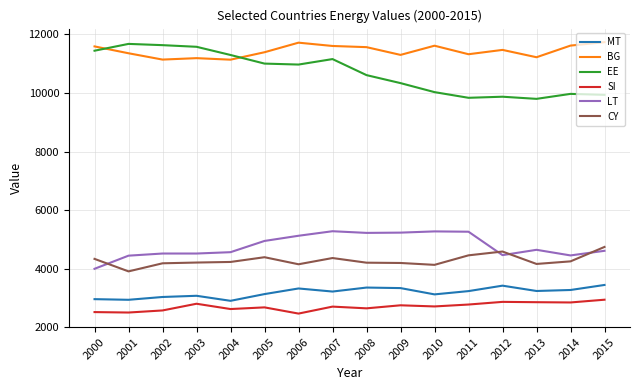

True or false: MT has more than 0 points higher than both neighbors.

True